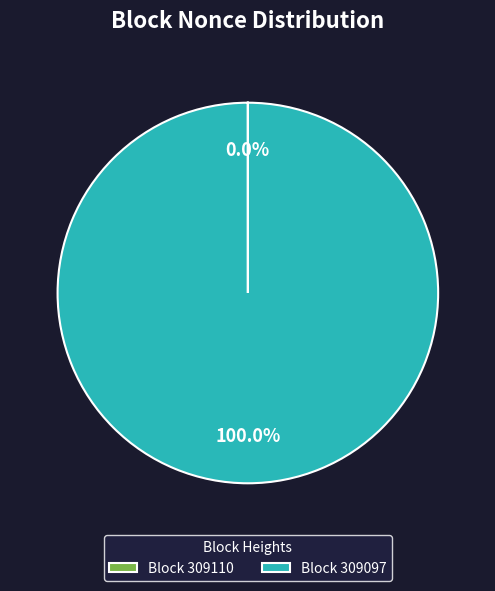

Is Block 309097 the majority of the pie?

Yes